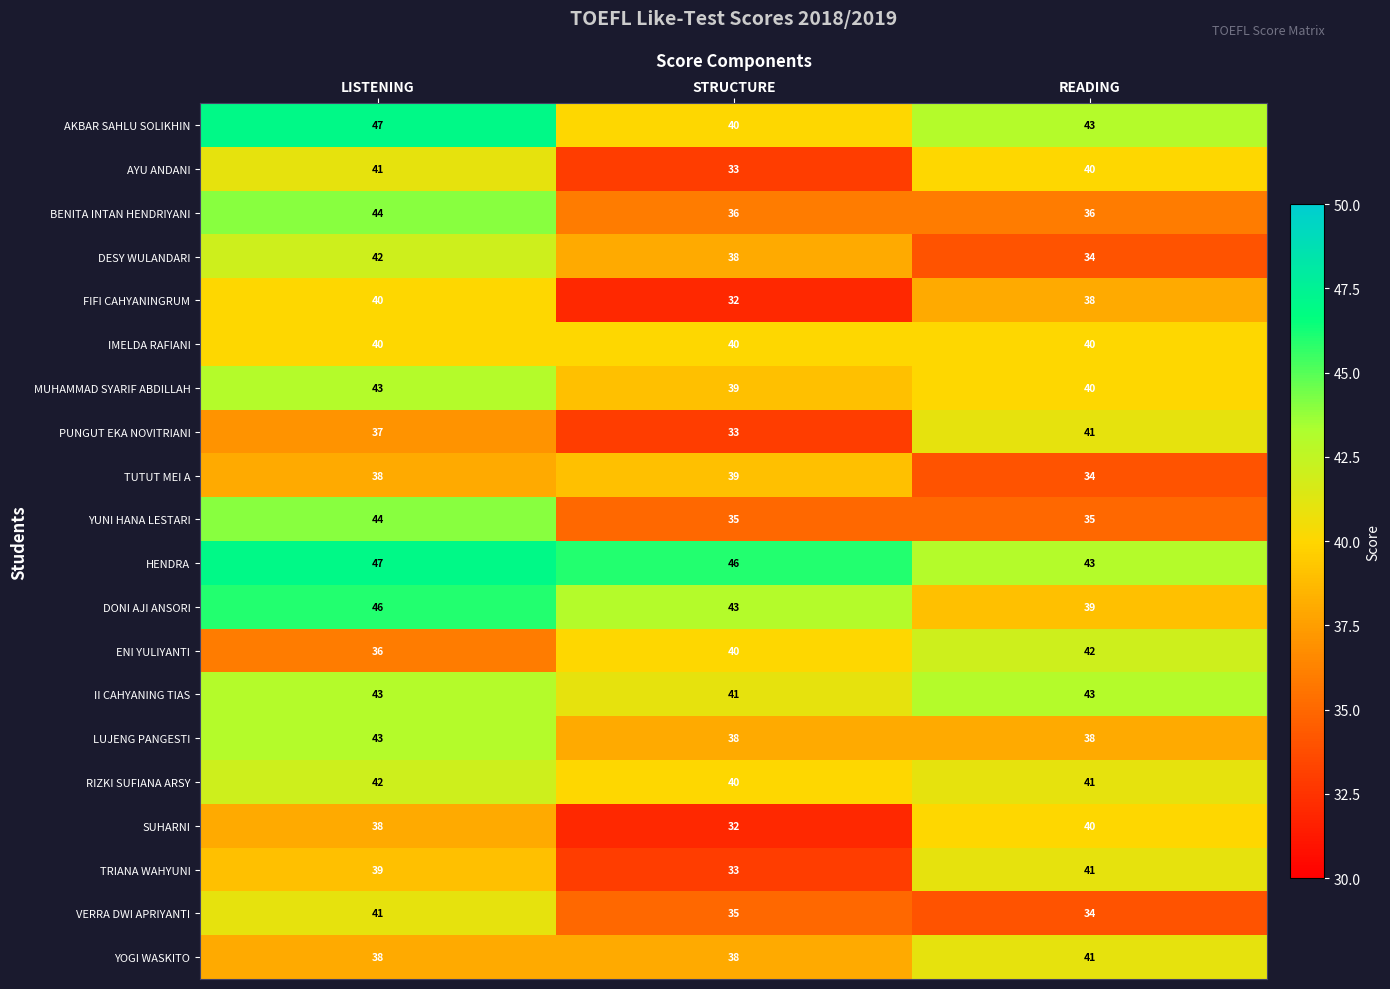

At which label does MUHAMMAD SYARIF ABDILLAH first exceed 40?

LISTENING